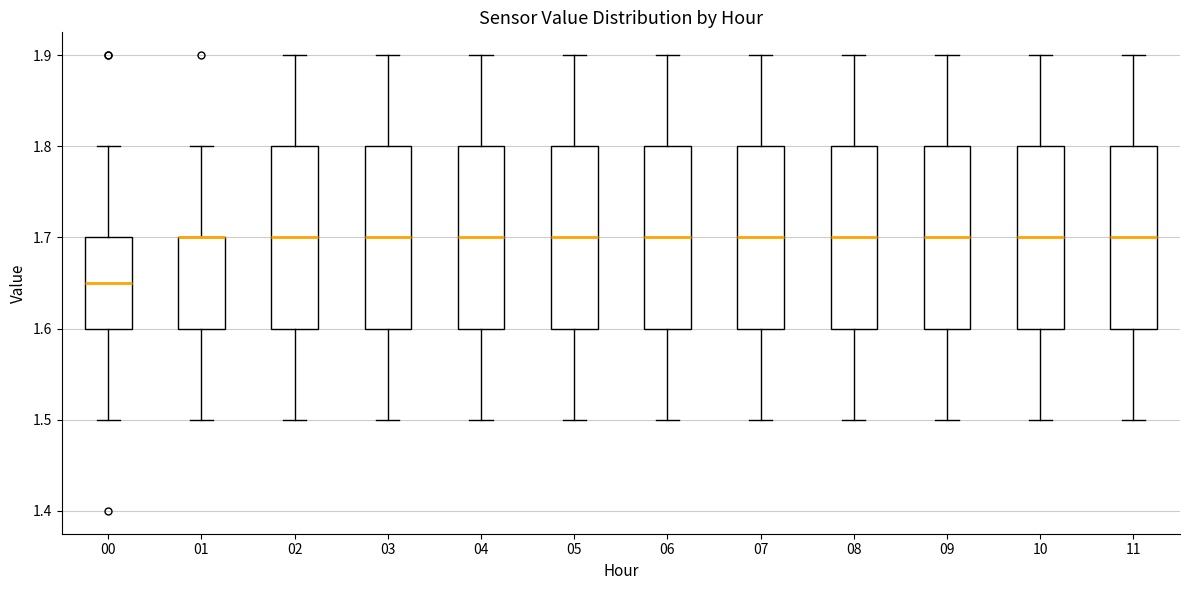

Reading left to right, read every box against the y-axis: the position of its median line, the range the box covers, and the ends of its whiskers. The values are not printed on the chart, so give them approximately, as read against the axis.

00: median 1.65, box 1.60 to 1.70, whiskers 1.50 to 1.80
01: median 1.70 (drawn on the box's upper edge), box 1.60 to 1.70, whiskers 1.50 to 1.80
02: median 1.70, box 1.60 to 1.80, whiskers 1.50 to 1.90
03: median 1.70, box 1.60 to 1.80, whiskers 1.50 to 1.90
04: median 1.70, box 1.60 to 1.80, whiskers 1.50 to 1.90
05: median 1.70, box 1.60 to 1.80, whiskers 1.50 to 1.90
06: median 1.70, box 1.60 to 1.80, whiskers 1.50 to 1.90
07: median 1.70, box 1.60 to 1.80, whiskers 1.50 to 1.90
08: median 1.70, box 1.60 to 1.80, whiskers 1.50 to 1.90
09: median 1.70, box 1.60 to 1.80, whiskers 1.50 to 1.90
10: median 1.70, box 1.60 to 1.80, whiskers 1.50 to 1.90
11: median 1.70, box 1.60 to 1.80, whiskers 1.50 to 1.90